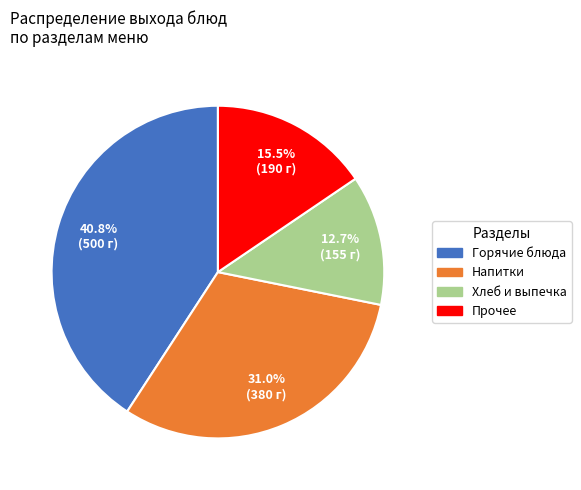

Rank the categories by value from highest to lowest.

Горячие блюда, Напитки, Прочее, Хлеб и выпечка